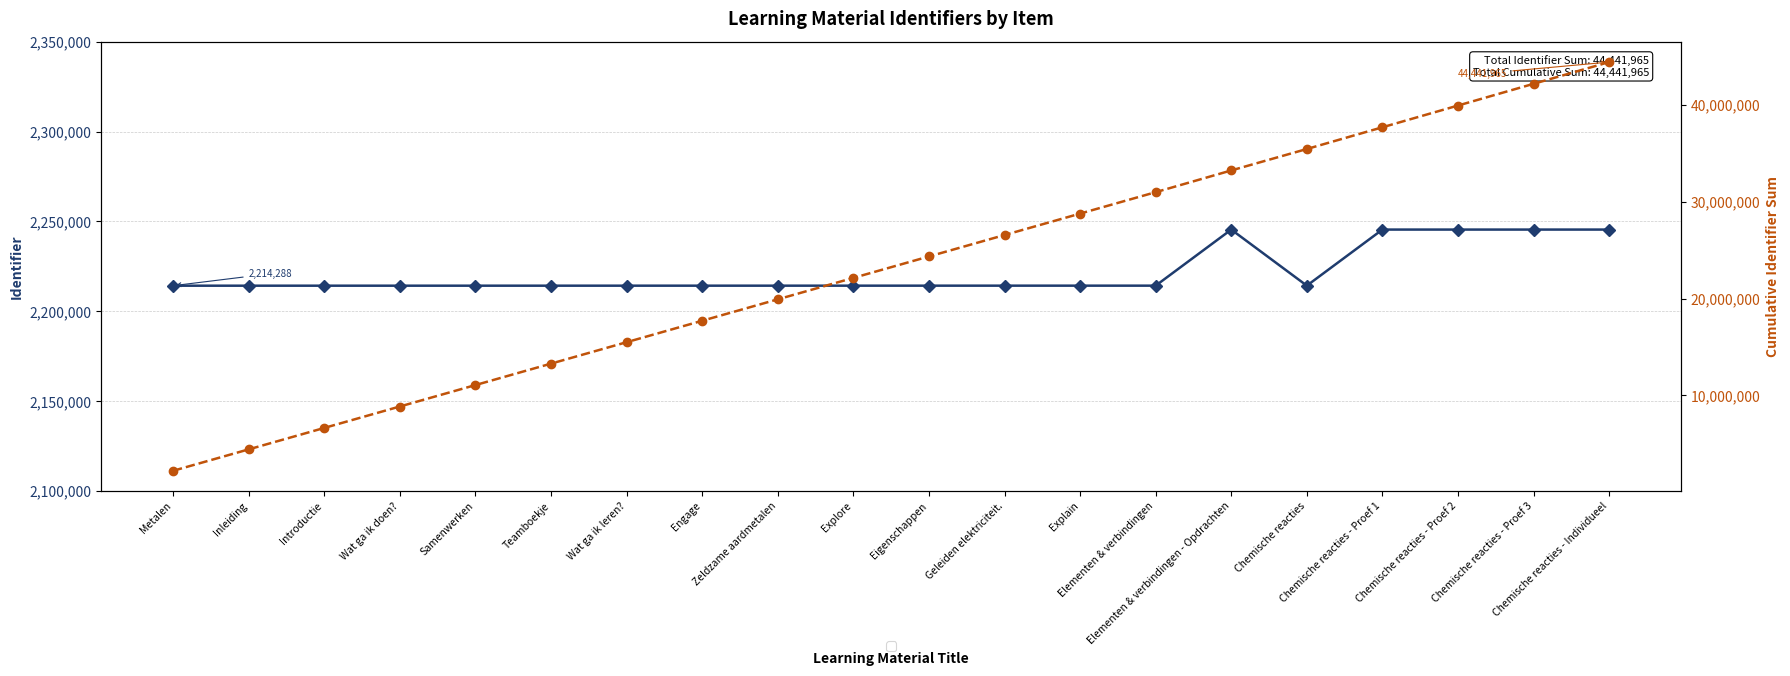

Which series has the widest spread of values?

Cumulative Identifier Sum